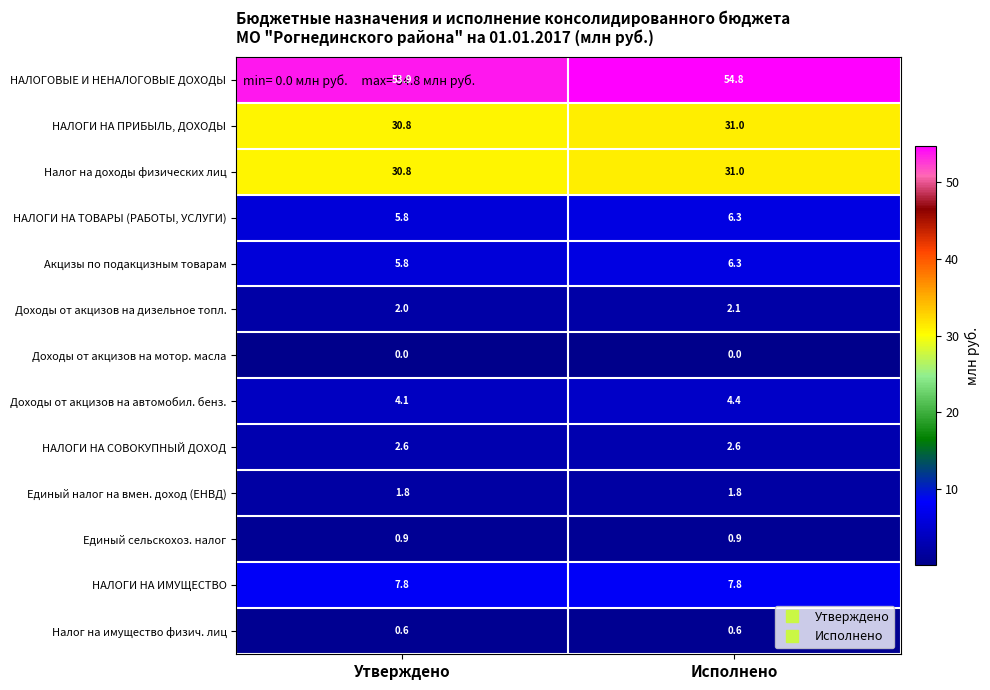

Count the number of data series in this chart.

13